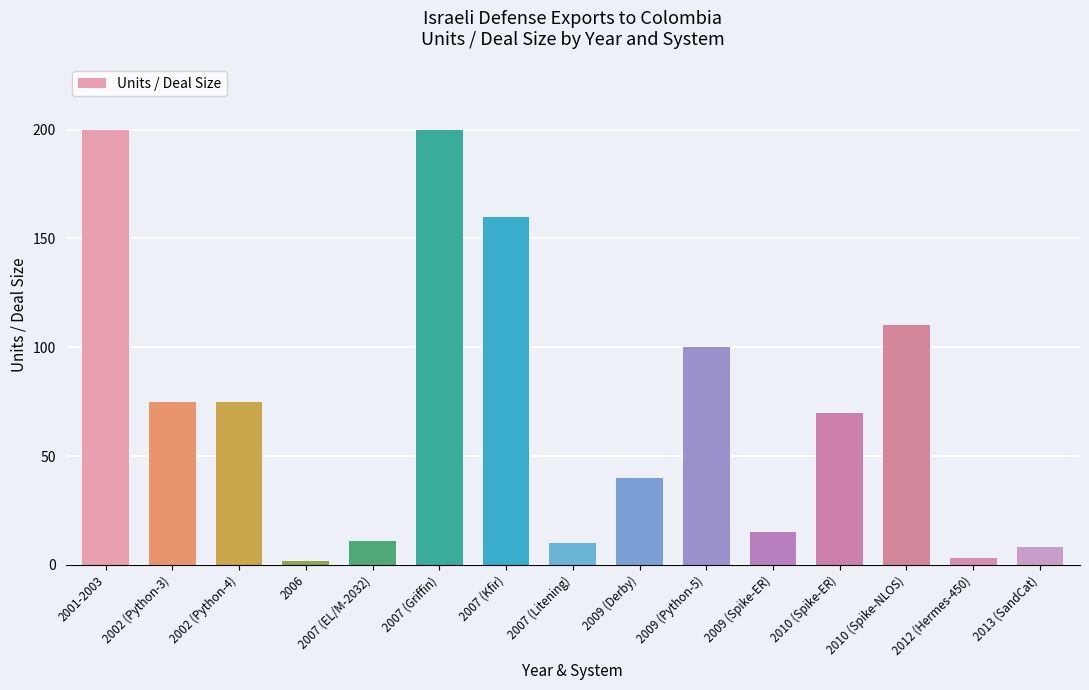

The chart shows a value of 15 at 2009 (Spike-ER). True or false?

True